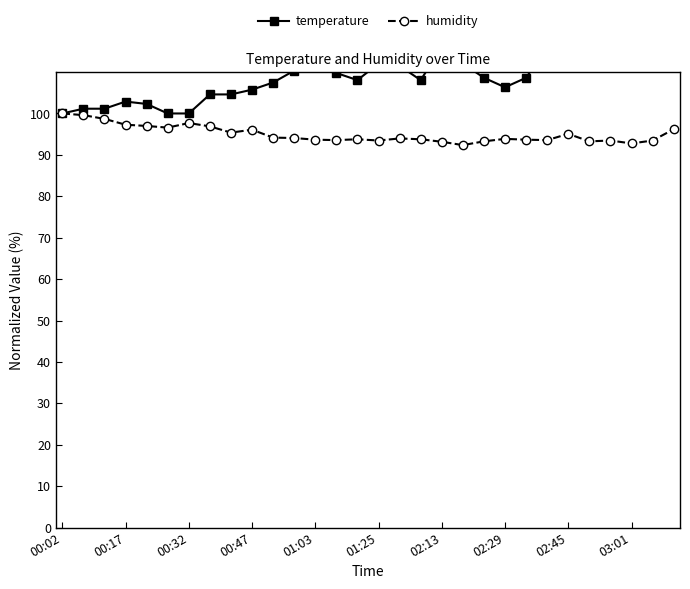

Rank the series by their maximum value, from highest to lowest.

temperature, humidity